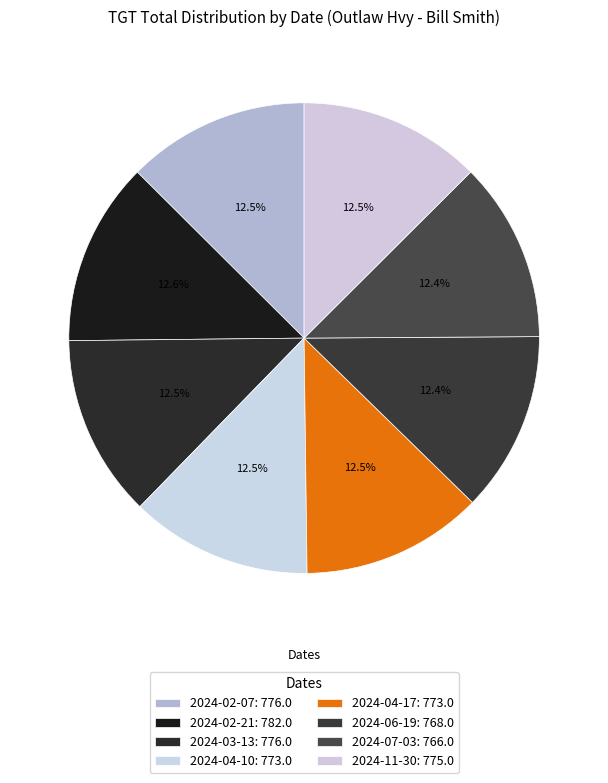

To the nearest percent, what is the average slice percentage?

12%